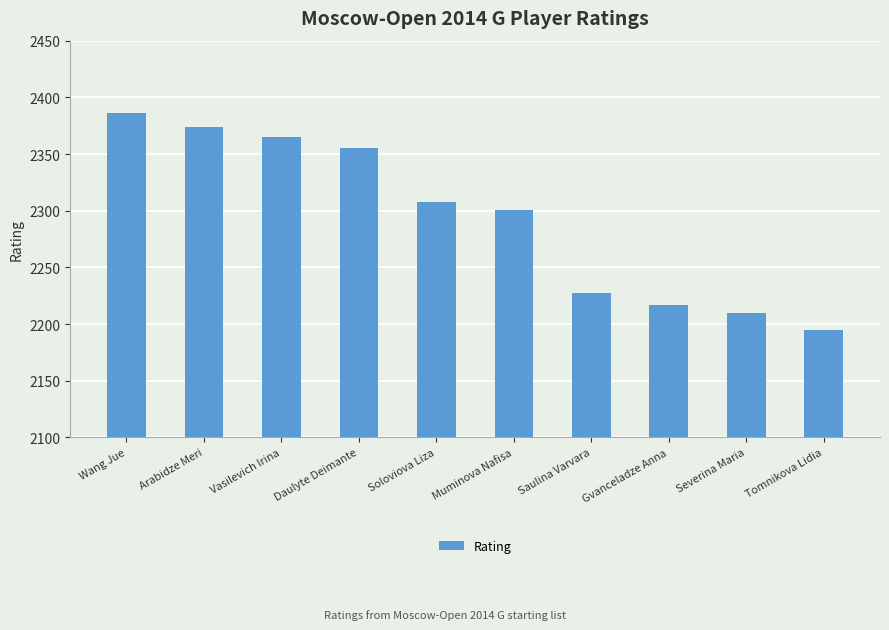

Reading left to right, extract all data points from this chart.

Wang Jue=2386	Arabidze Meri=2374	Vasilevich Irina=2365	Daulyte Deimante=2355	Soloviova Liza=2308	Muminova Nafisa=2301	Saulina Varvara=2227	Gvanceladze Anna=2217	Severina Maria=2210	Tomnikova Lidia=2195